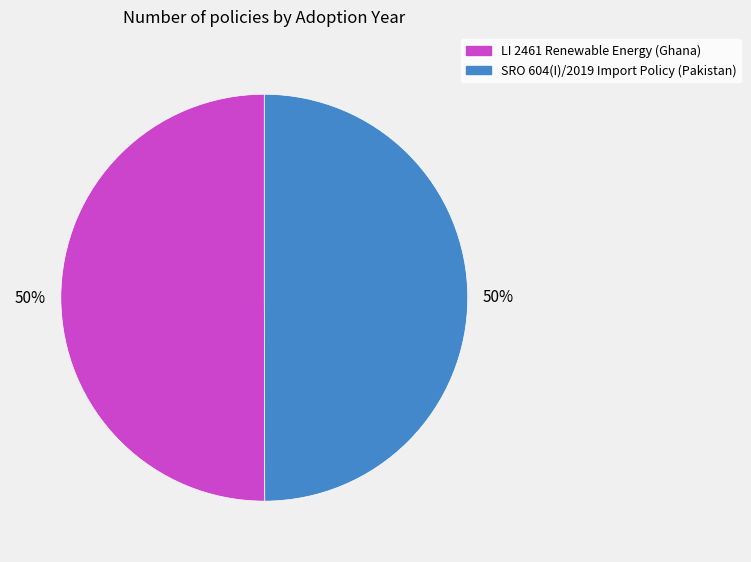

To the nearest percent, what portion does LI 2461 Renewable Energy (Ghana) represent?

50%